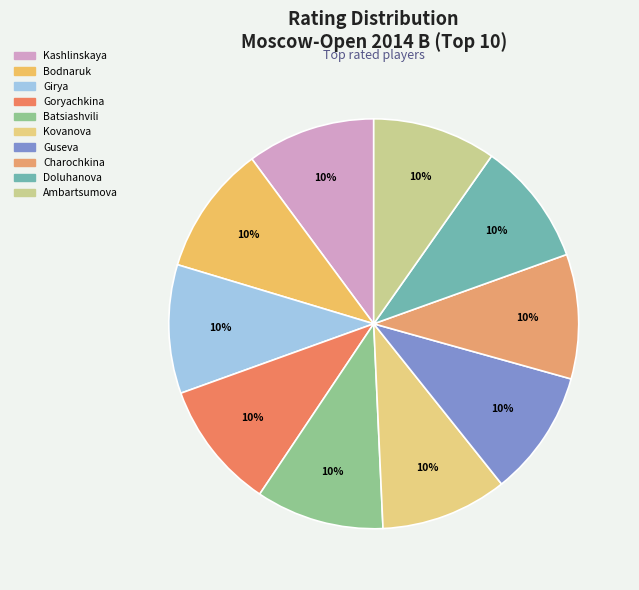

Does any single category account for the majority?

No